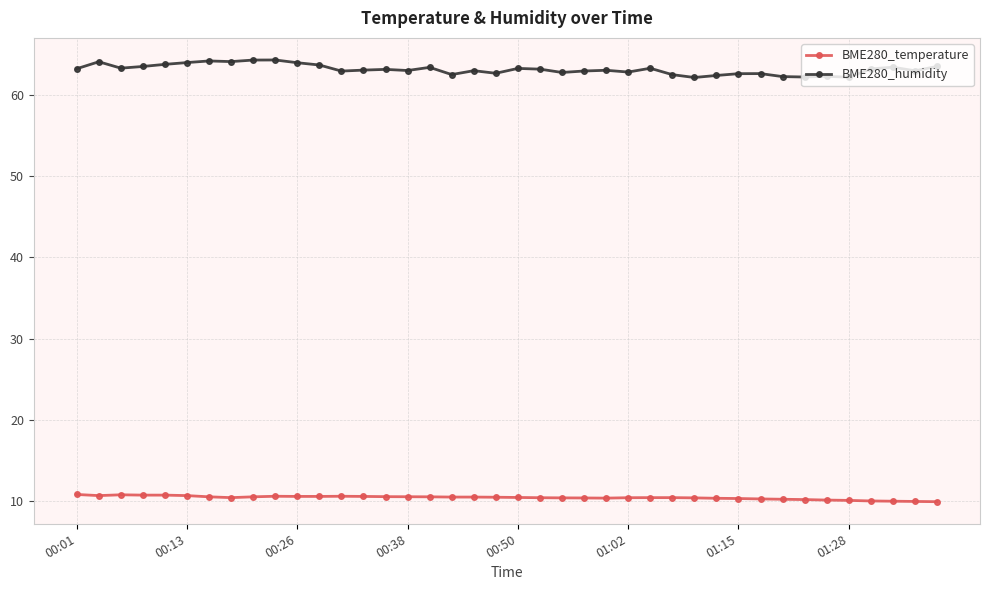

What is the value of the BME280_temperature point at the 33rd from the left?

10.2